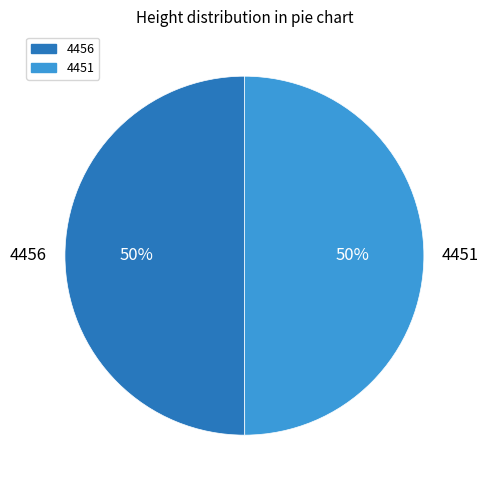

To the nearest percent, what is the average slice percentage?

50%